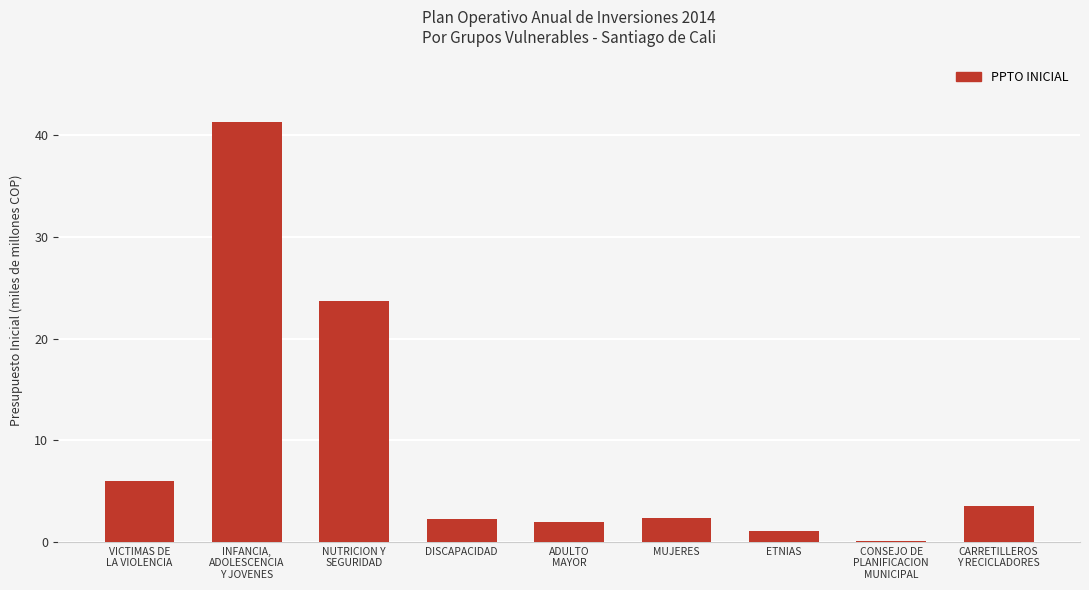

Is it true that the value at ETNIAS is 1.1?

True